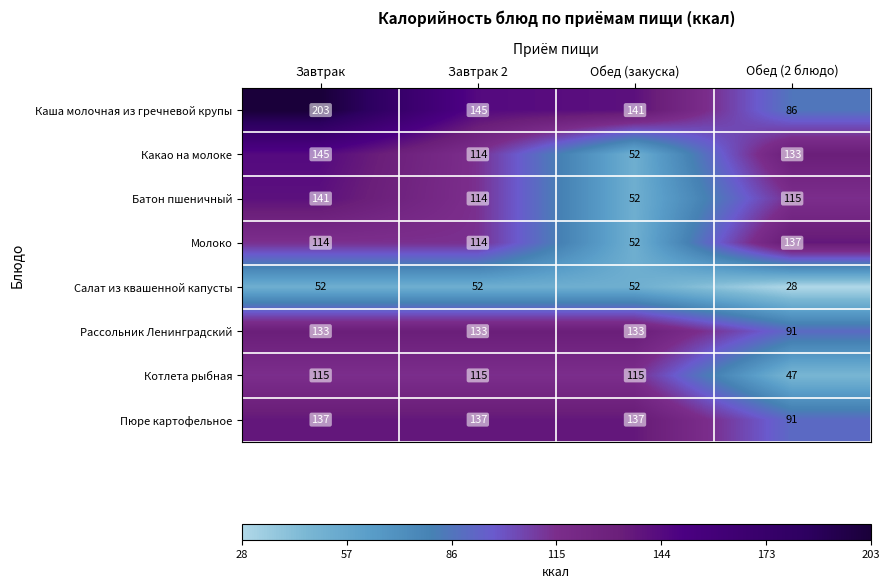

Is the value of Салат из квашенной капусты at Обед (закуска) greater than the value of Каша молочная из гречневой крупы at Завтрак?

No